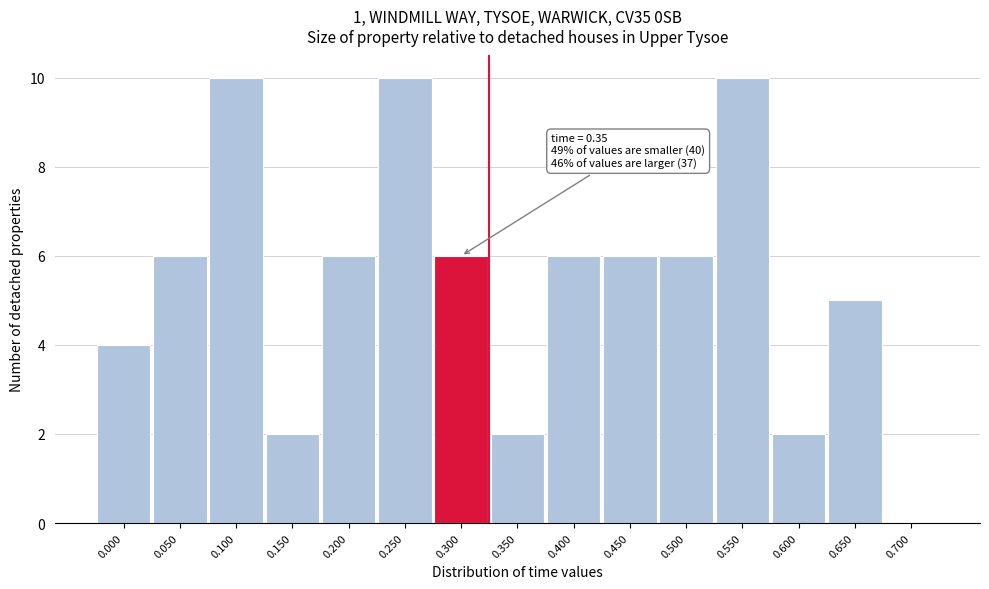

Reading left to right, transcribe all the data shown in this chart.

0.000=4	0.050=6	0.100=10	0.150=2	0.200=6	0.250=10	0.300=6	0.350=2	0.400=6	0.450=6	0.500=6	0.550=10	0.600=2	0.650=5	0.700=0